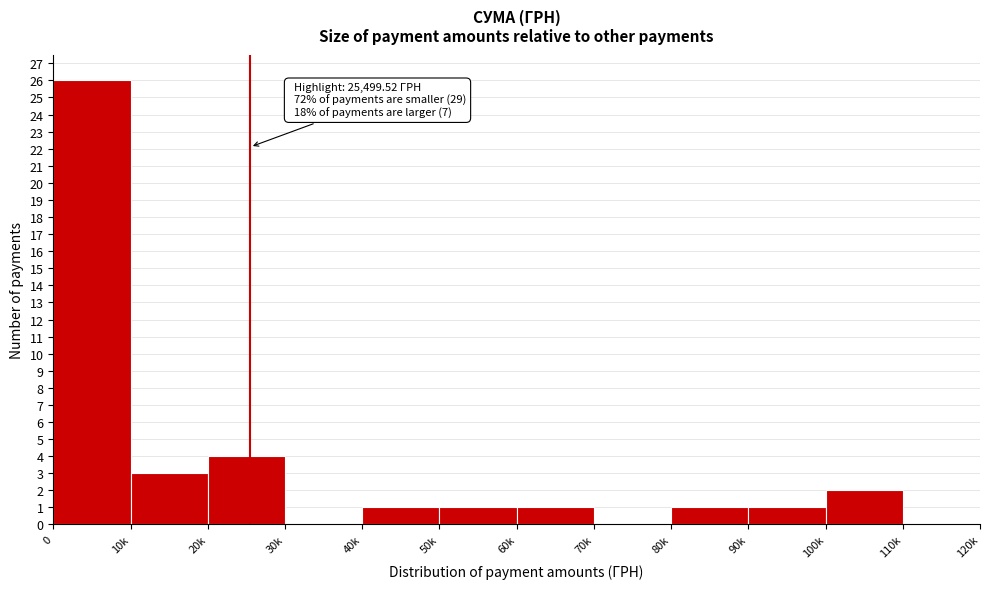

Reading left to right, what are all the values shown in this chart?

0=26	10k=3	20k=4	30k=0	40k=1	50k=1	60k=1	70k=0	80k=1	90k=1	100k=2	110k=0